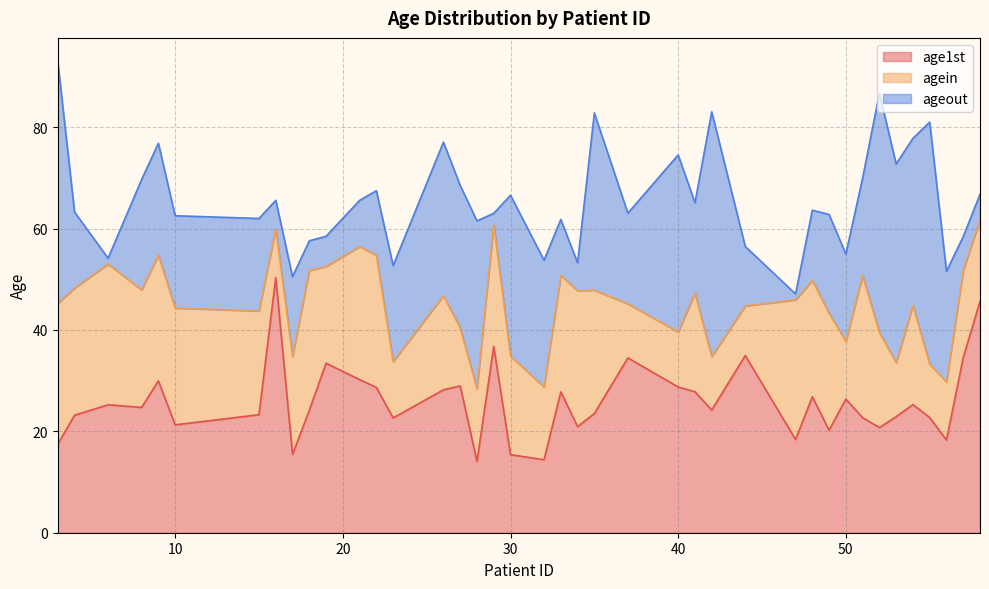

What is the difference between the highest and lowest values at 26?

48.9